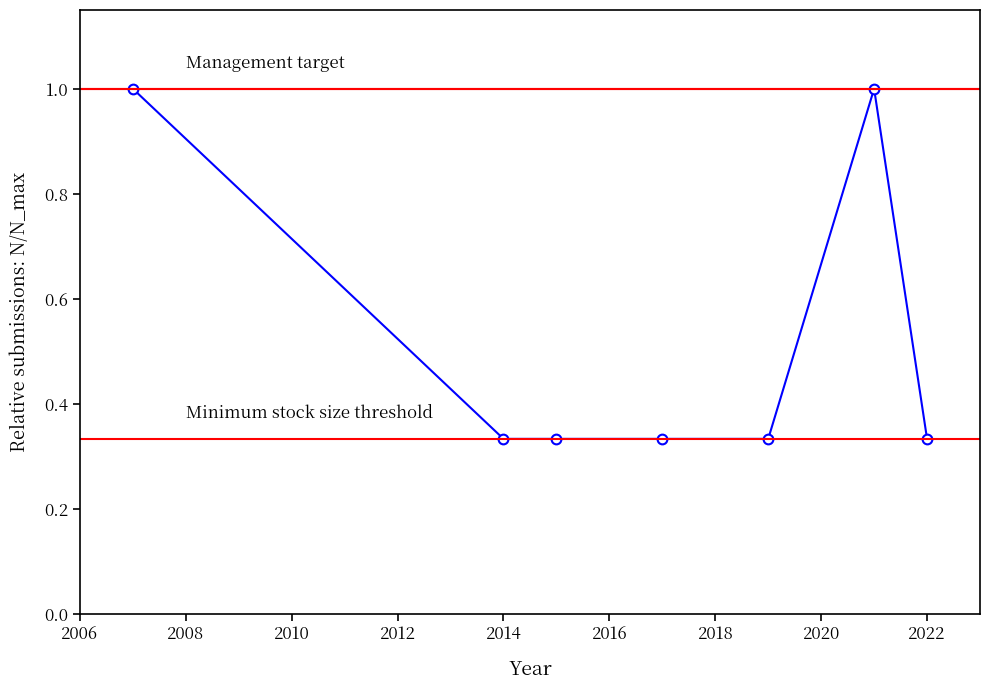

Count the number of data series in this chart.

1